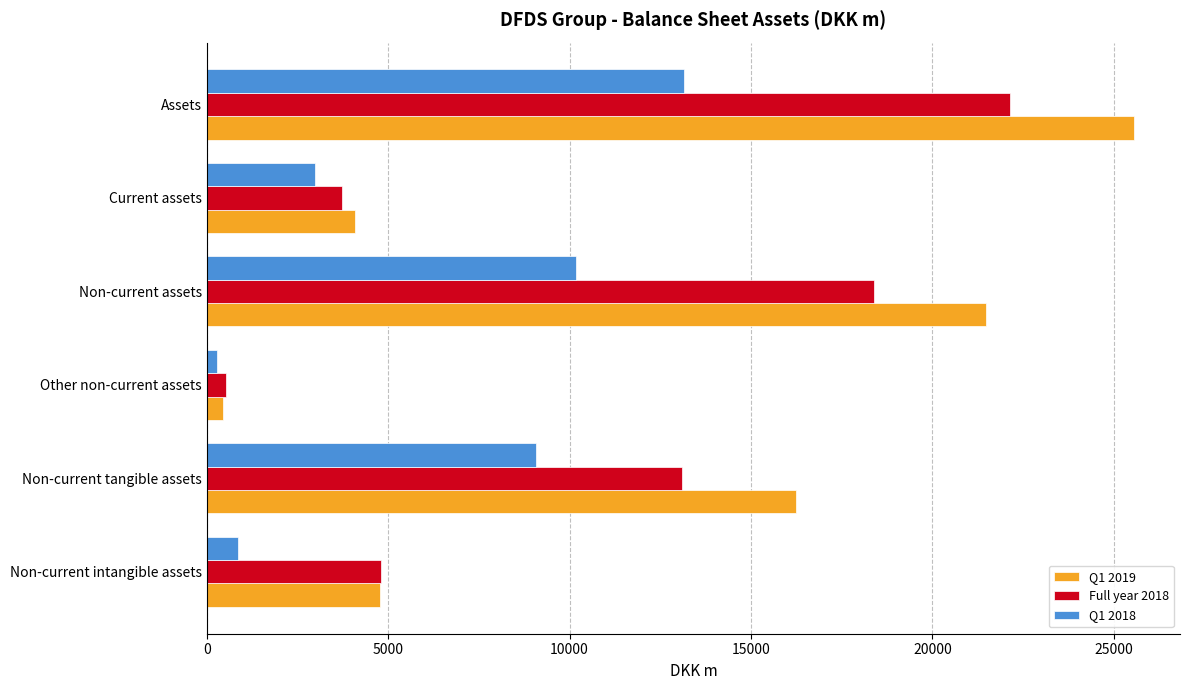

List the labels in order of Full year 2018 value, smallest first.

Other non-current assets, Current assets, Non-current intangible assets, Non-current tangible assets, Non-current assets, Assets